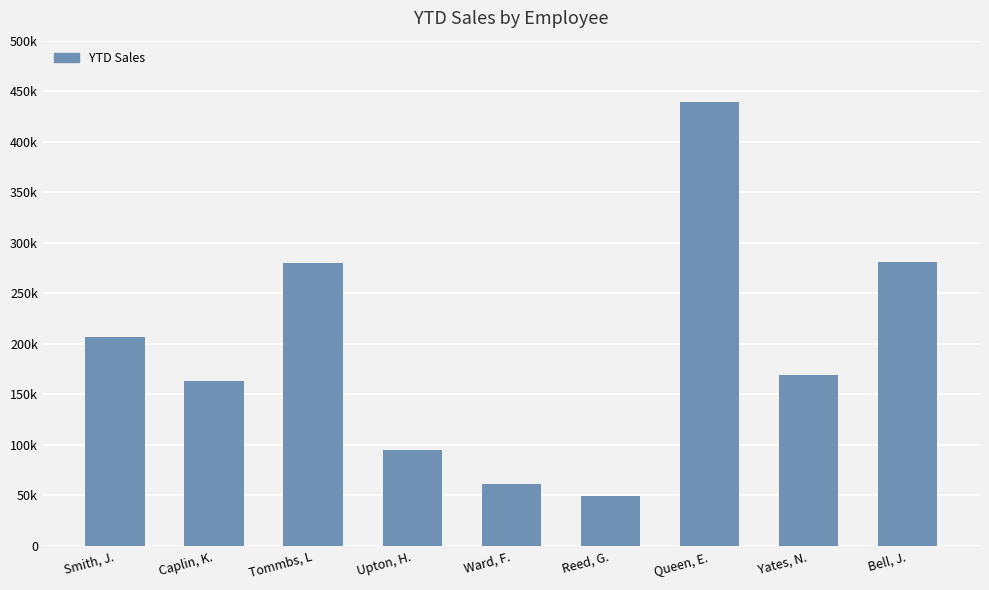

Are the bars horizontal?

No